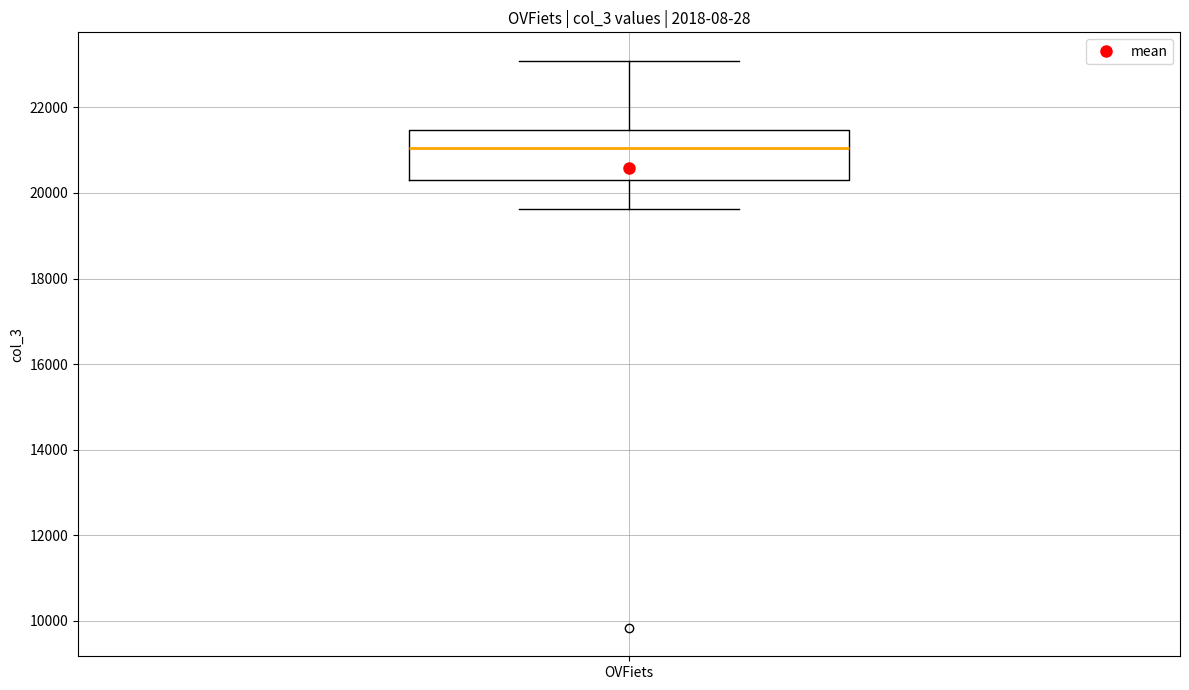

Read this box plot against the y-axis: the position of the median line, the range covered by the box, and the ends of both whiskers. The values are not printed on the chart, so give them approximately, as read against the axis.

median 21000, box 20200 to 21400, whiskers 19600 to 23000